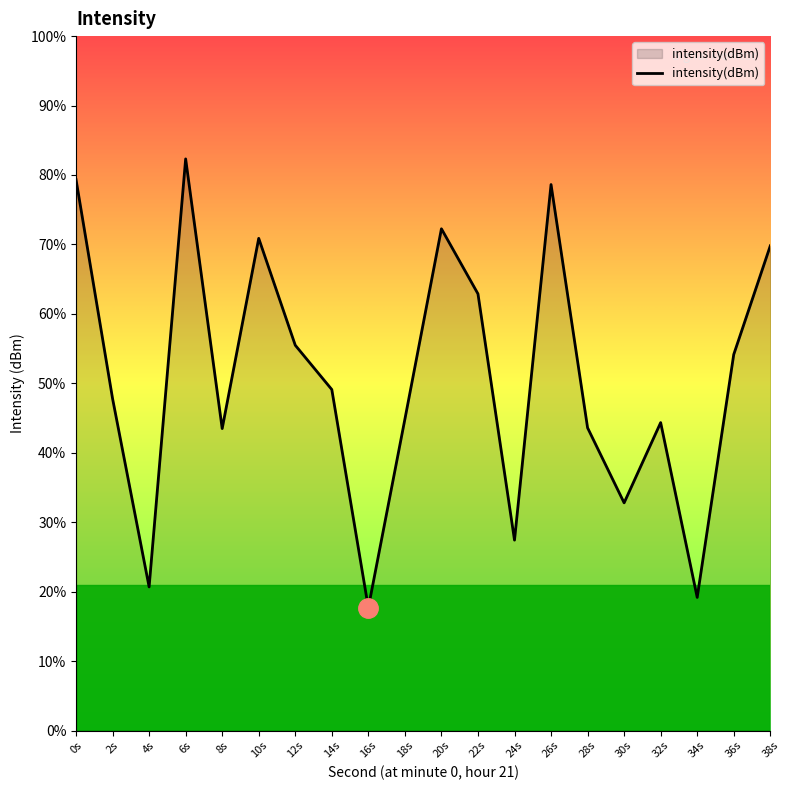

Is it true that the value at 12s is -45.0?

False